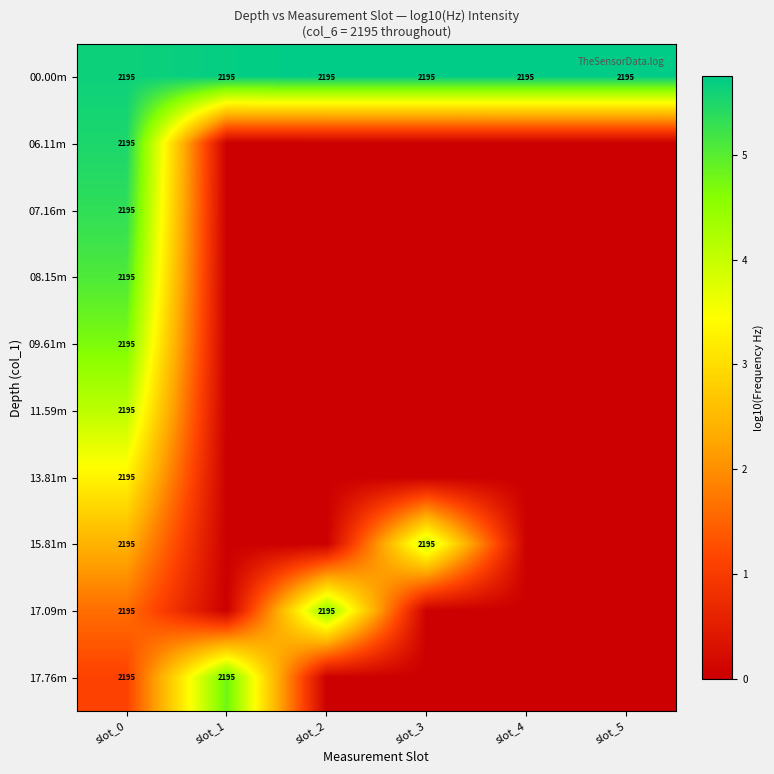

What is the total value across all series at slot_0?

21950